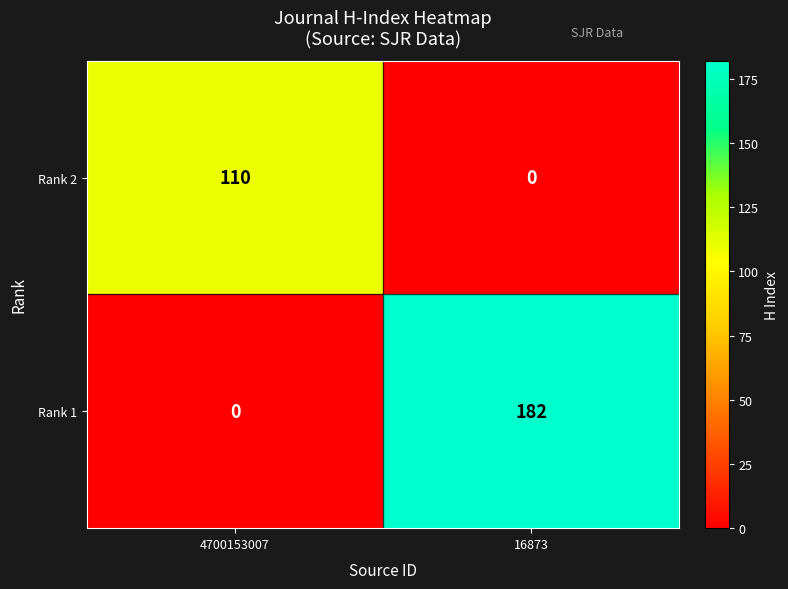

Reading left to right, what are all the values shown in this chart?

Rank 2: 4700153007=110	16873=0
Rank 1: 4700153007=0	16873=182